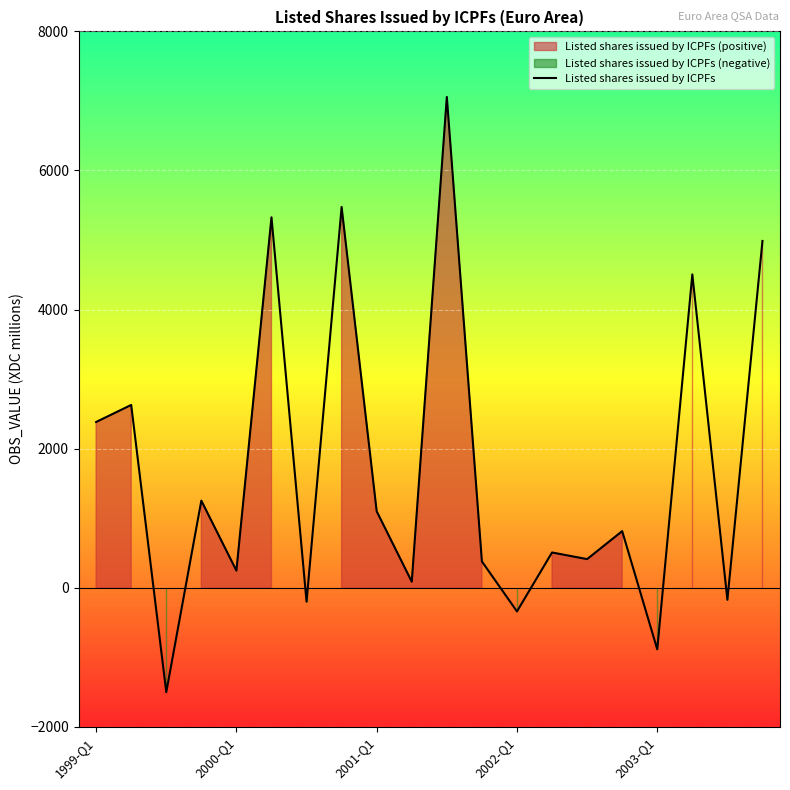

What is the minimum value for Listed shares issued by ICPFs?

-1502.7